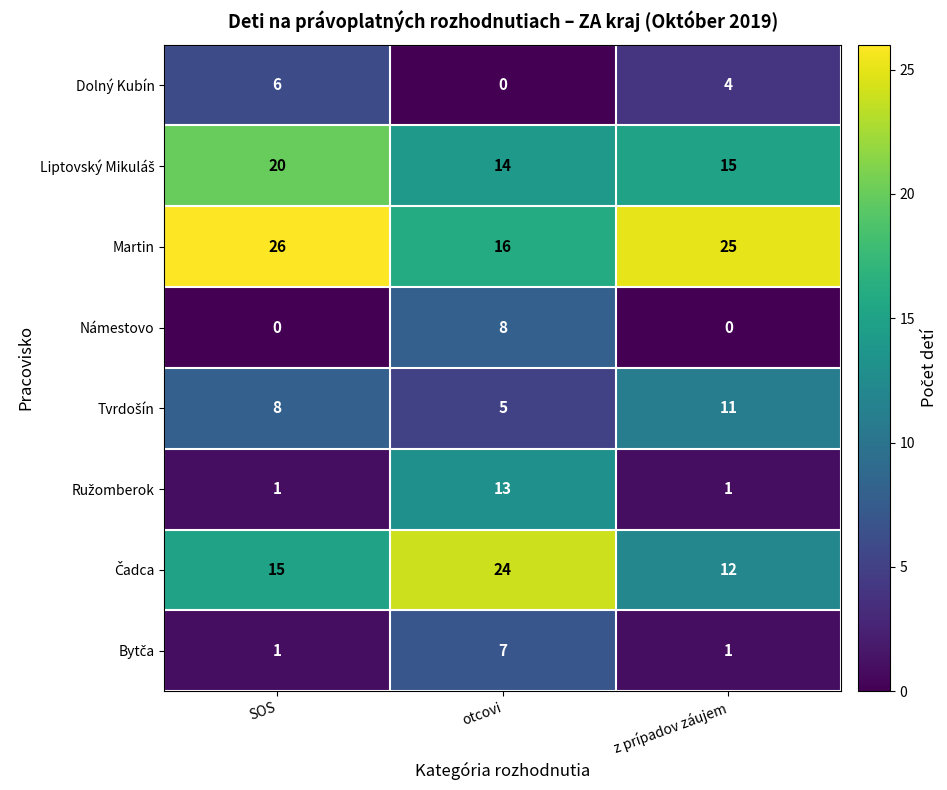

What is the sum of all Dolný Kubín values?

10